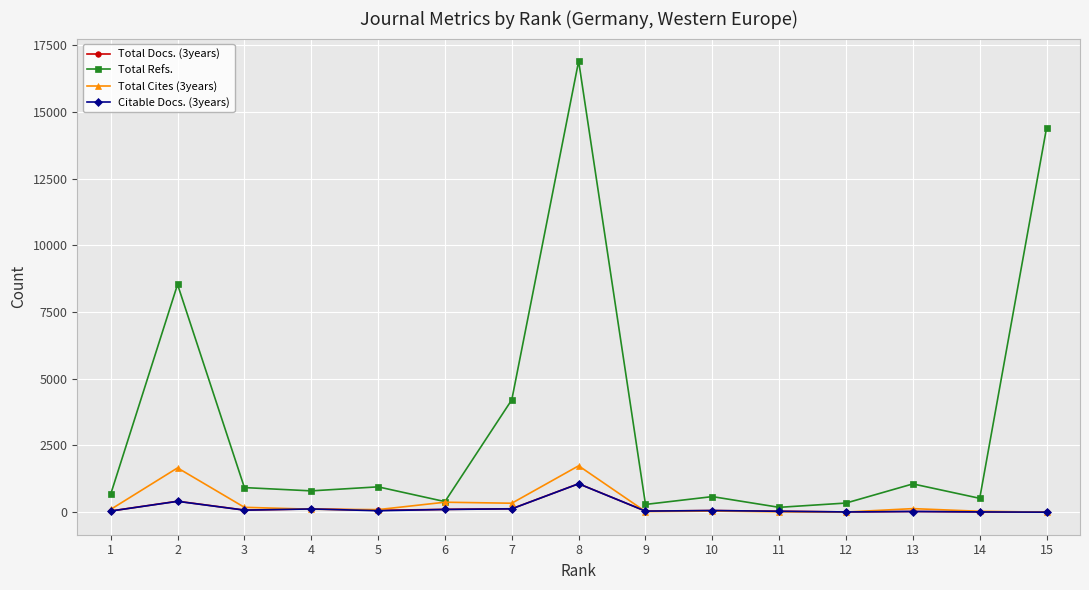

Which series has the widest spread of values?

Total Refs.